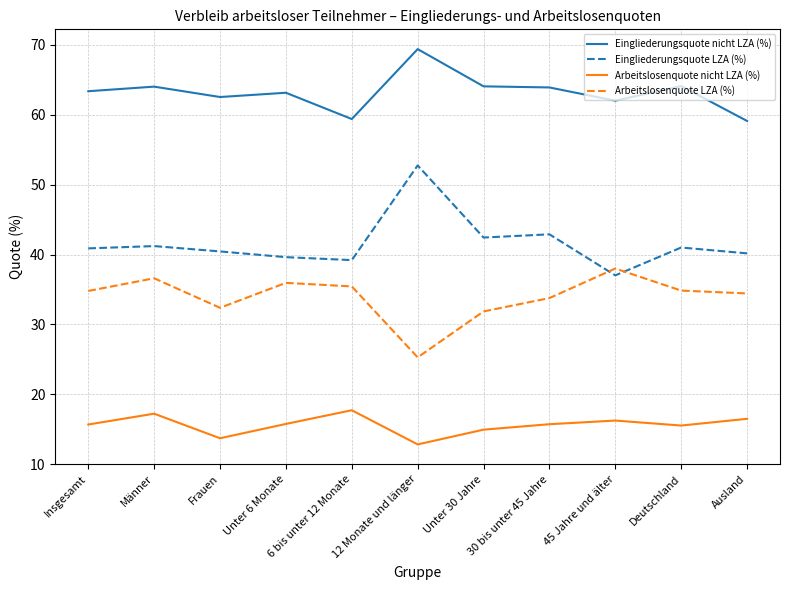

Where is the first local maximum for Arbeitslosenquote LZA (%)?

Männer